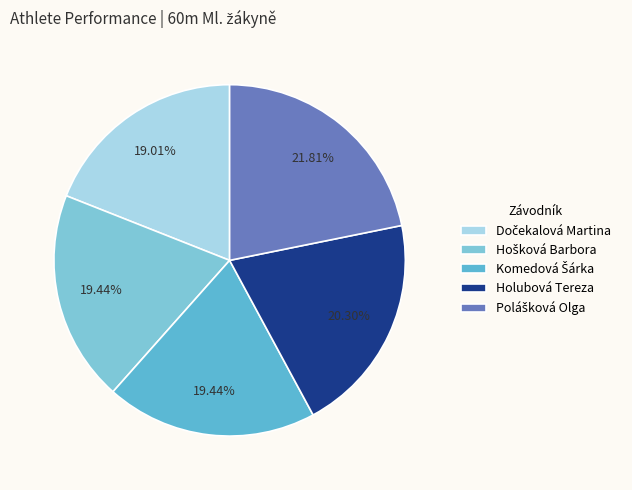

How many segments does this pie chart have?

5